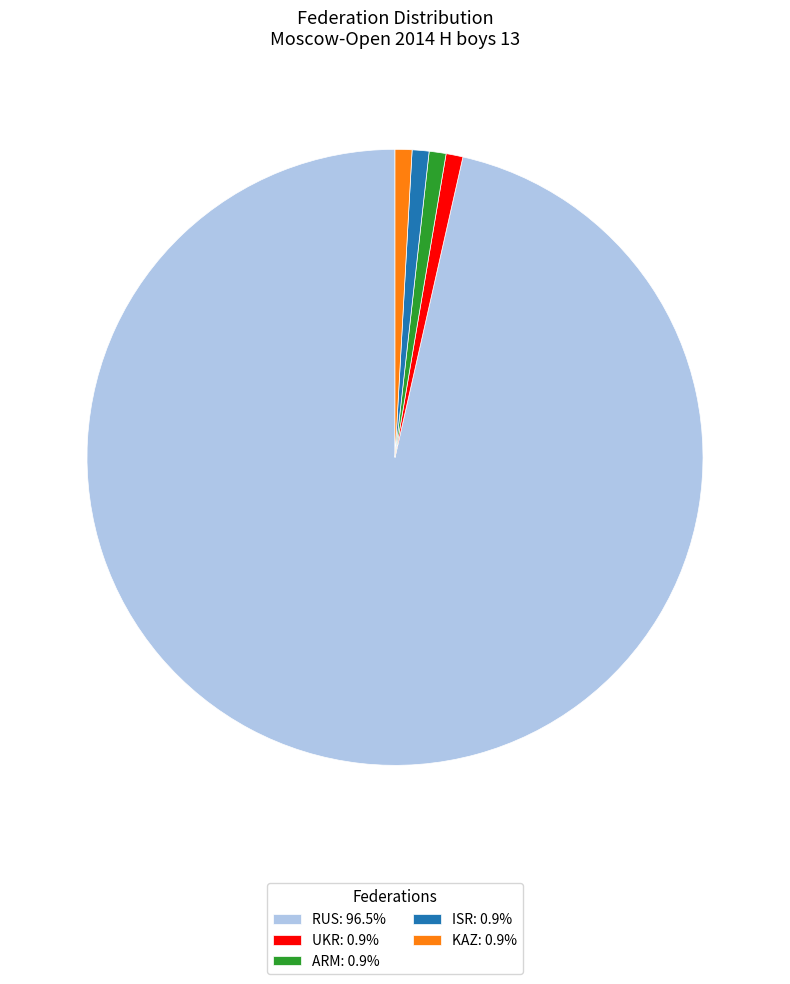

Approximately how many times larger is the value at KAZ: 0.9% compared to UKR: 0.9%?

1.0